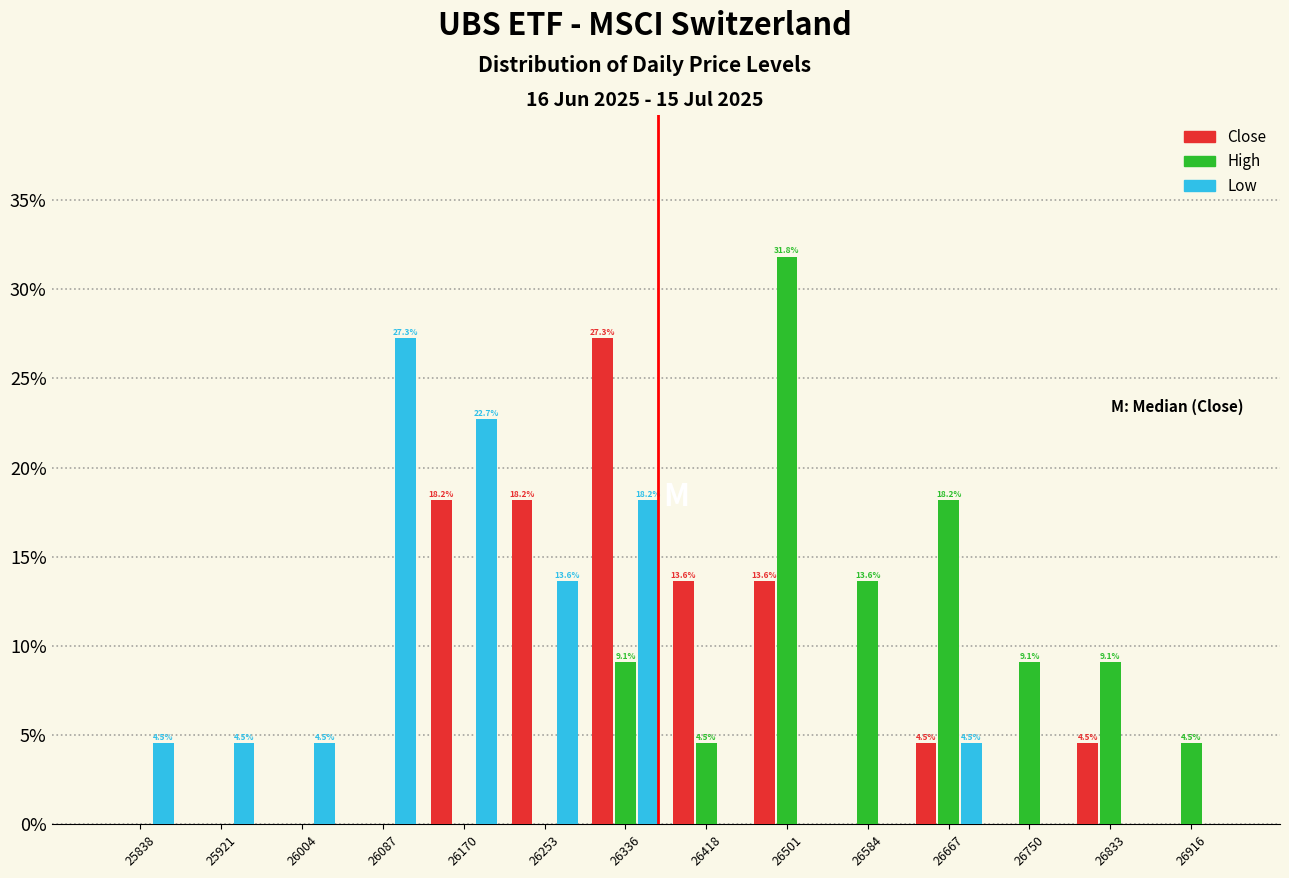

In the High series, which range on the x-axis has the tallest bar?

26460 to 26540